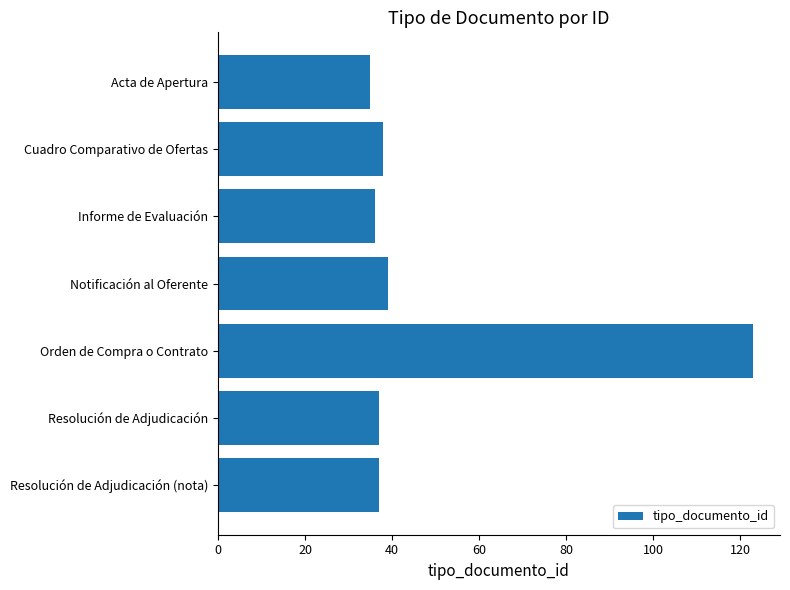

What is the sum of the values at Cuadro Comparativo de Ofertas and Resolución de Adjudicación (nota)?

75